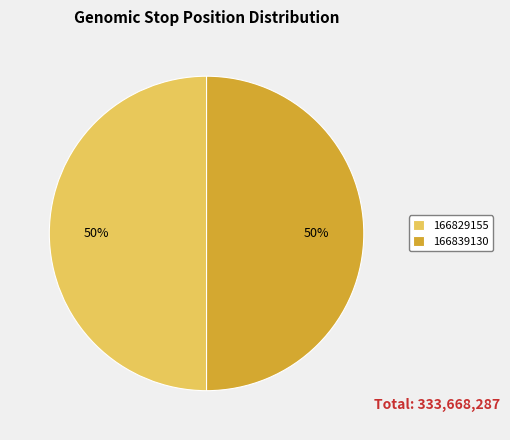

Count the number of slices in the pie.

2